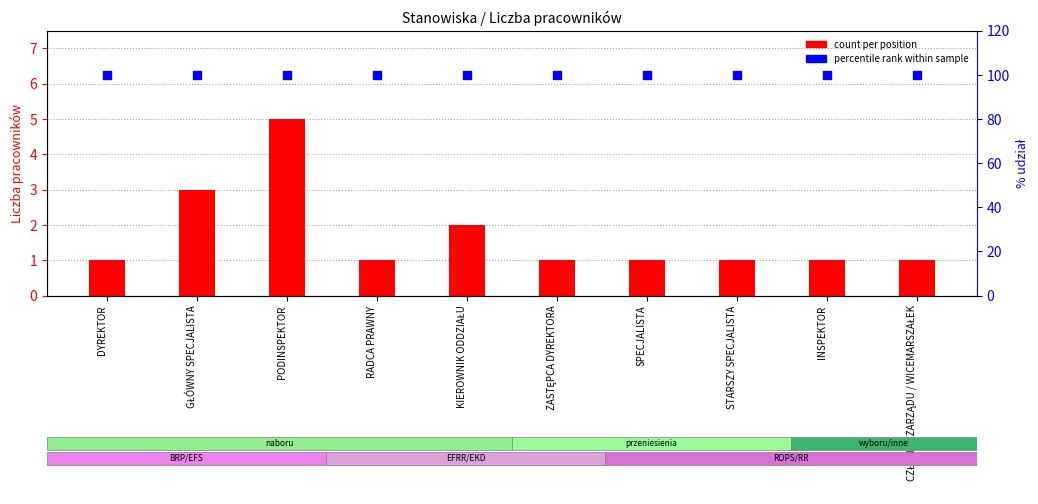

At which category is the sum across all series the highest?

PODINSPEKTOR